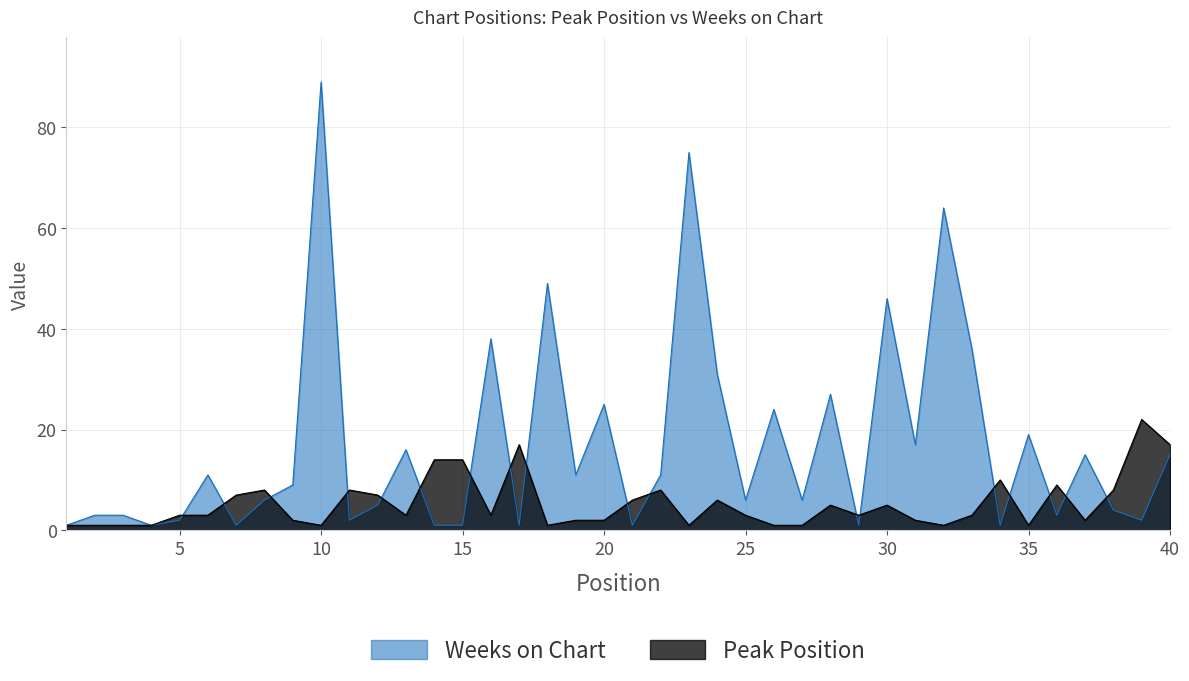

Which label corresponds to the smallest value in the chart?

1